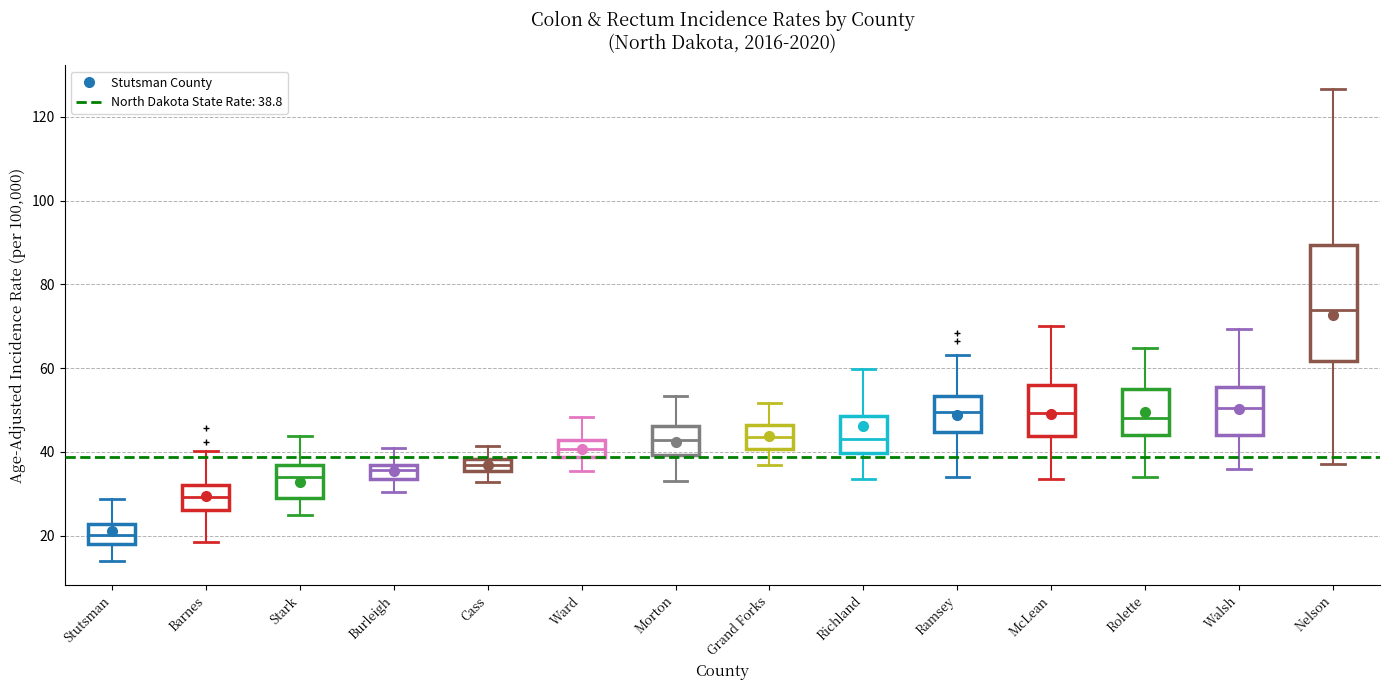

Which box has the lowest median line?

Stutsman